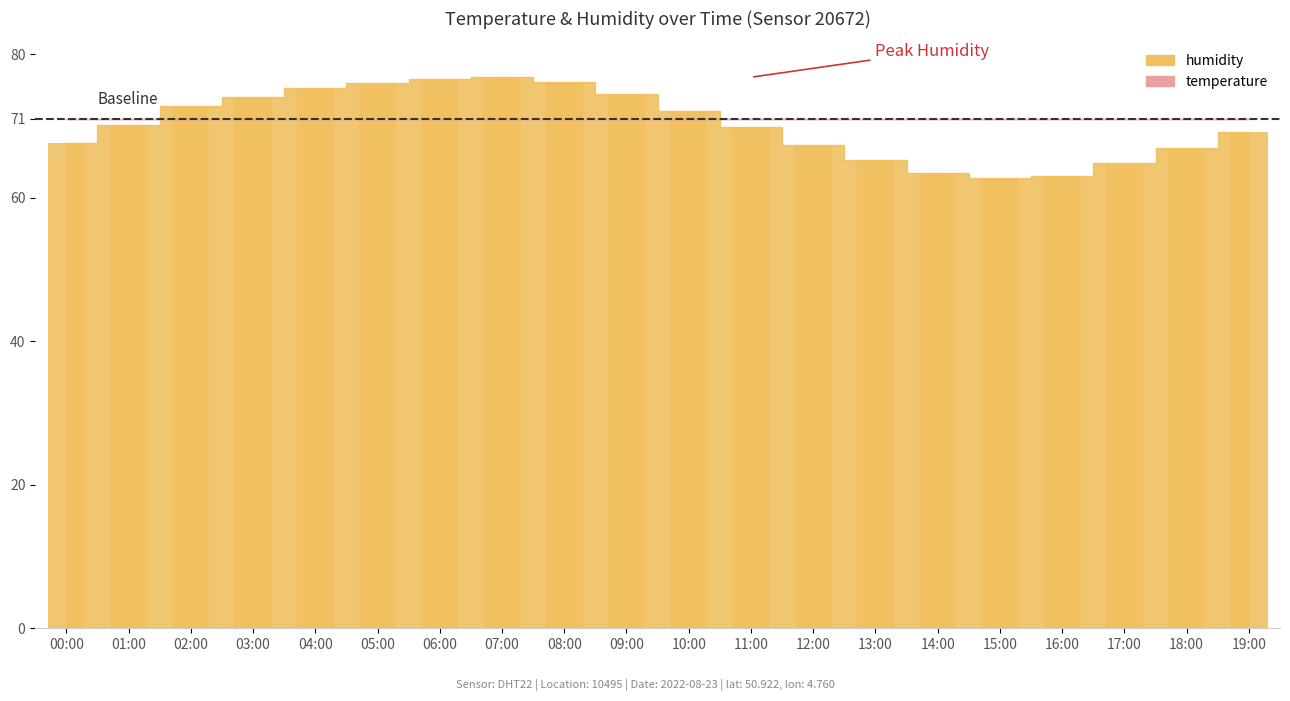

What is the minimum value shown in the chart?

62.8